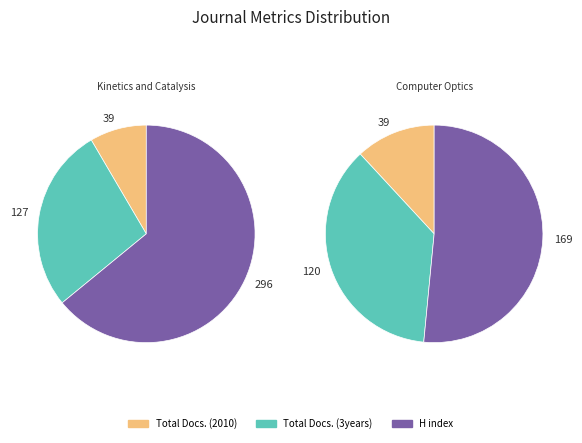

Between Kinetics and Catalysis and Computer Optics, which series saw the biggest shift?

H index